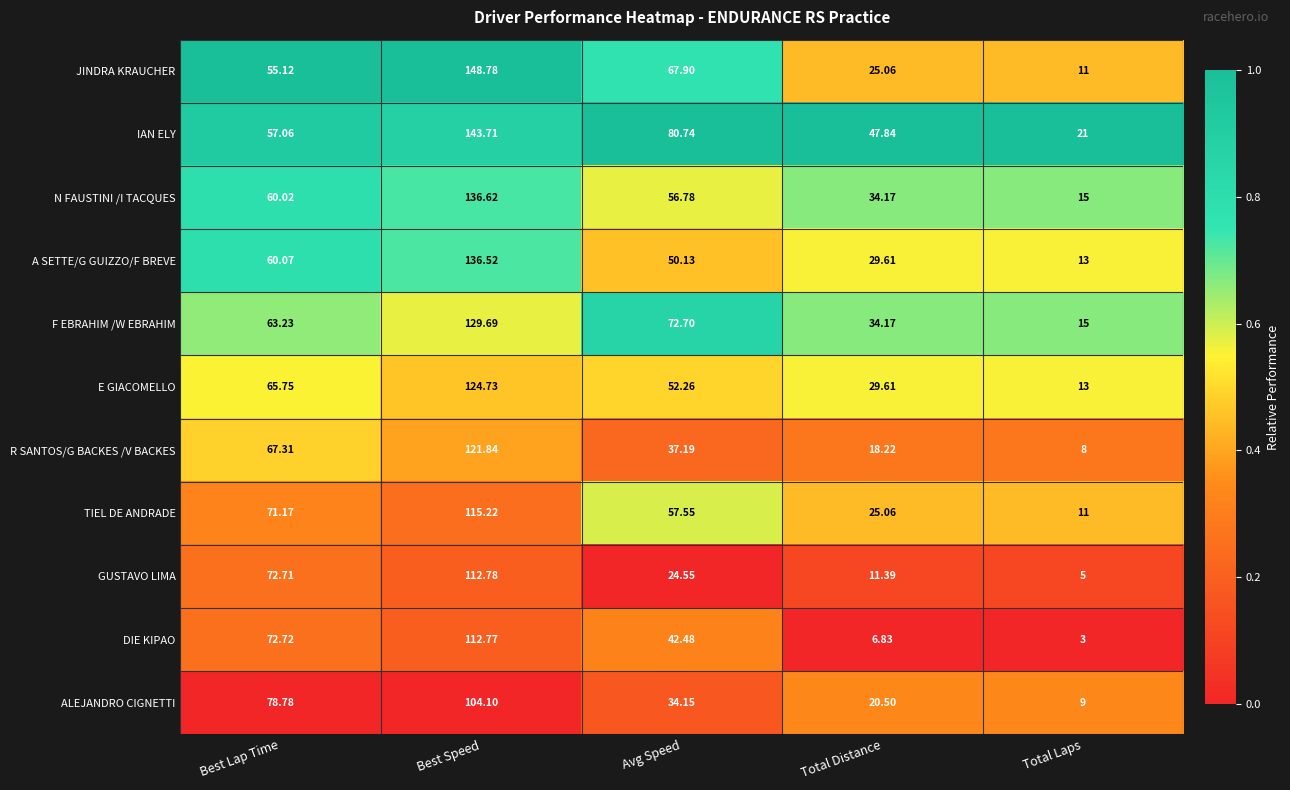

List the series in order of their peak value, lowest first.

ALEJANDRO CIGNETTI, DIE KIPAO, GUSTAVO LIMA, TIEL DE ANDRADE, R SANTOS/G BACKES /V BACKES, E GIACOMELLO, F EBRAHIM /W EBRAHIM, A SETTE/G GUIZZO/F BREVE, N FAUSTINI /I TACQUES, IAN ELY, JINDRA KRAUCHER